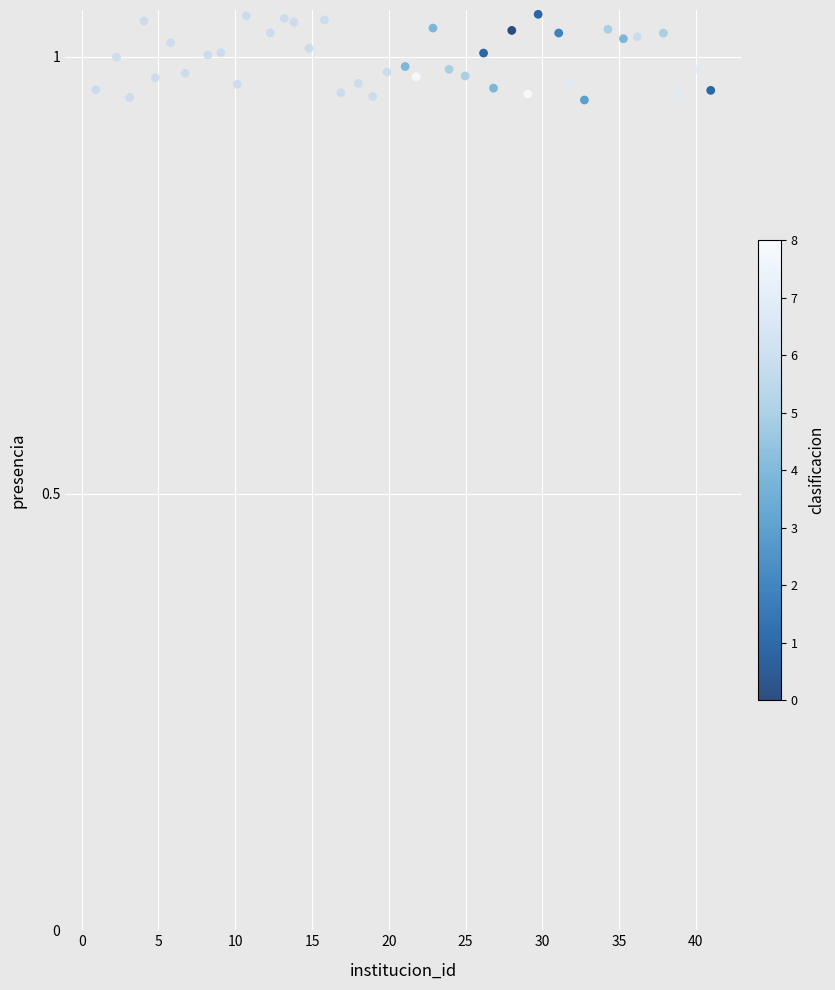

What is the range of X values (max minus min)?

40.0